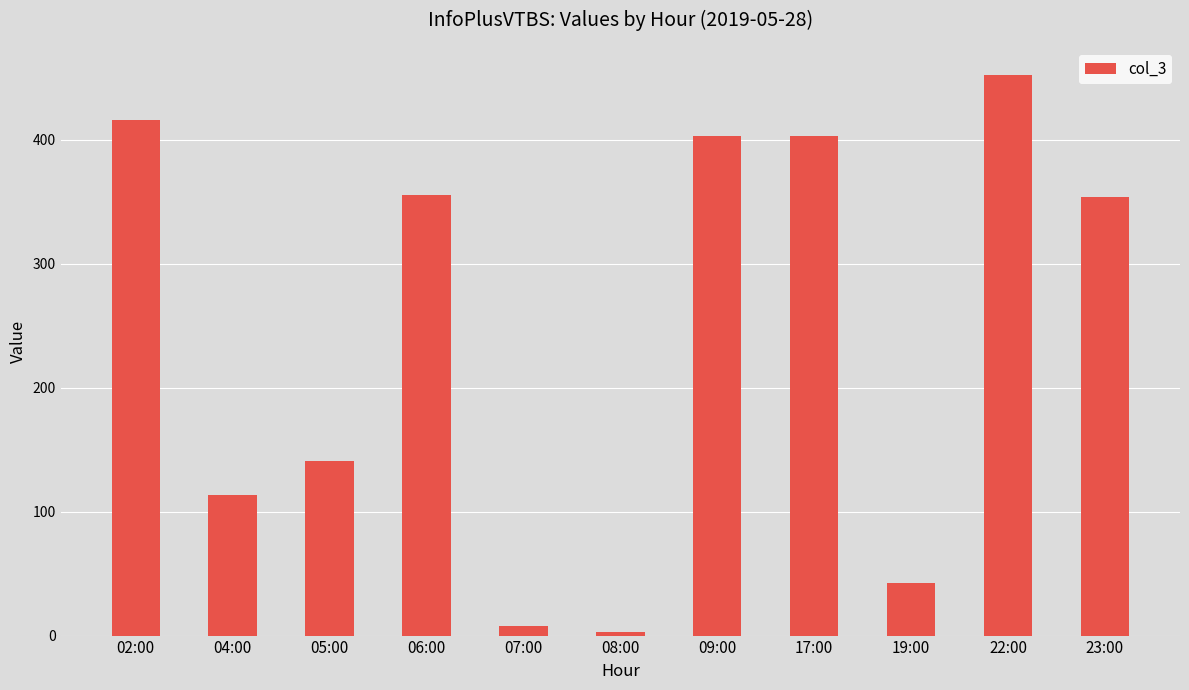

What value does the data have at 04:00?

113